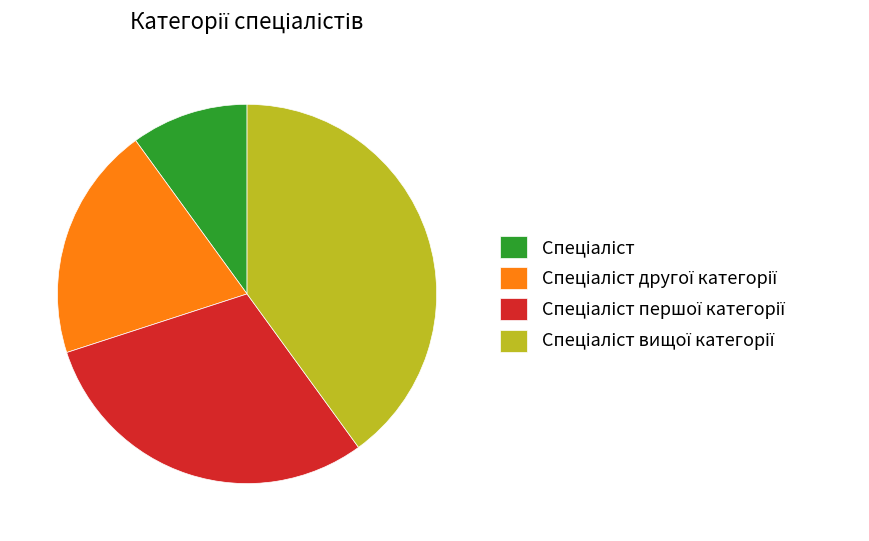

Is there any slice that represents more than half of the pie?

No